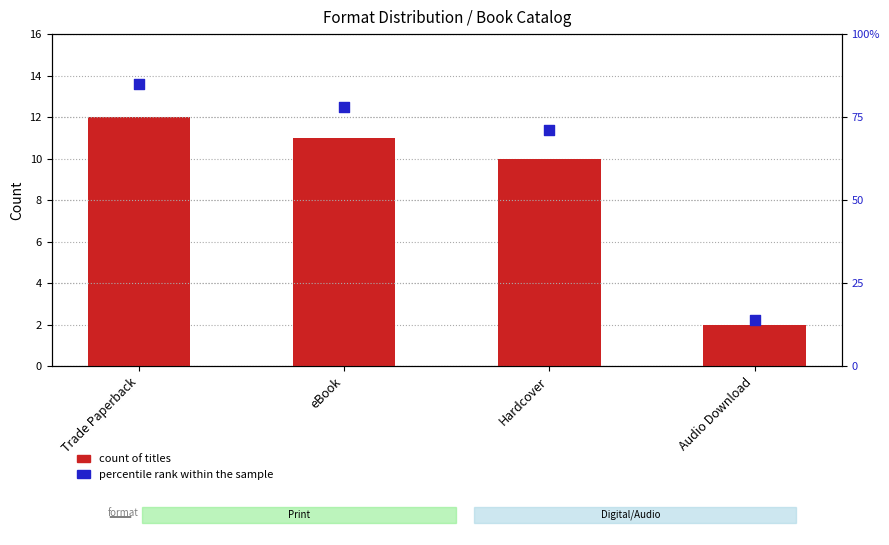

Which series contains the lowest Y value?

count of titles